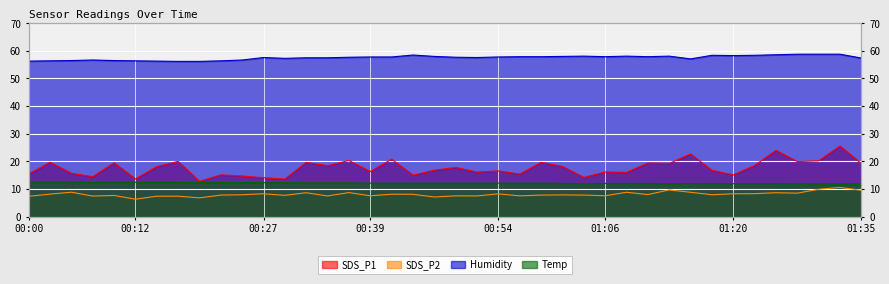

Reading left to right, list all the values displayed in this chart.

SDS_P1: 15.4	19.7	15.7	14.4	19.5	13.6	18.1	20.0	12.7	15.1	14.7	14.1	13.6	19.6	18.4	20.3	16.3	20.8	15.0	16.8	17.8	16.1	16.6	15.4	19.6	18.1	14.2	16.1	16.0	19.4	19.2	22.7	16.8	15.1	18.5	24.0	19.9	20.2	25.6	19.2
SDS_P2: 7.3	8.1	8.8	7.4	7.7	6.3	7.4	7.4	6.8	7.8	7.9	8.2	7.7	8.6	7.5	8.7	7.5	8.1	8.1	7.1	7.5	7.5	8.2	7.5	7.8	7.8	7.8	7.5	8.8	8.0	9.7	8.8	7.9	8.2	8.3	8.6	8.5	9.9	10.6	9.5
Humidity: 56.3	56.4	56.5	56.7	56.5	56.4	56.3	56.2	56.2	56.4	56.7	57.6	57.3	57.5	57.5	57.7	57.8	57.8	58.5	58.0	57.7	57.6	57.8	57.9	57.9	58.0	58.1	57.9	58.1	57.9	58.1	57.1	58.4	58.3	58.4	58.6	58.8	58.8	58.8	57.4
Temp: 12.5	12.5	12.5	12.4	12.5	12.4	12.4	12.4	12.3	12.3	12.3	12.3	12.3	12.2	12.2	12.2	12.1	12.1	12.1	12.1	12.1	12.1	12.1	12.1	12.1	12.0	12.0	12.0	12.0	12.0	11.9	11.9	12.0	11.9	11.9	11.9	11.8	11.8	11.8	11.8